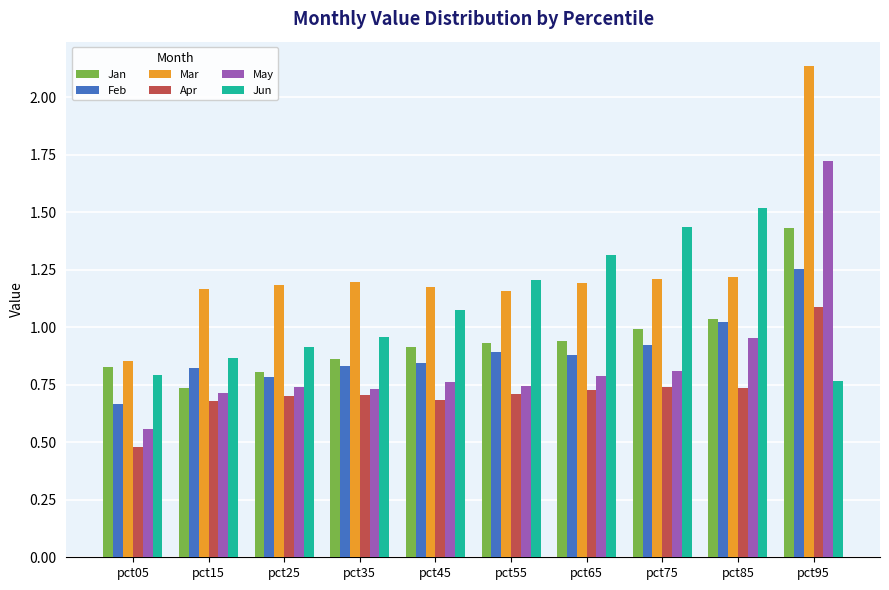

List the series in order of their peak value, lowest first.

Apr, Feb, Jan, Jun, May, Mar